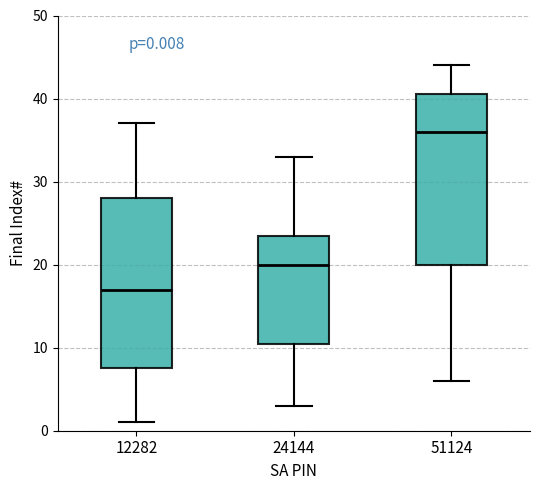

Which box has the highest median line?

51124